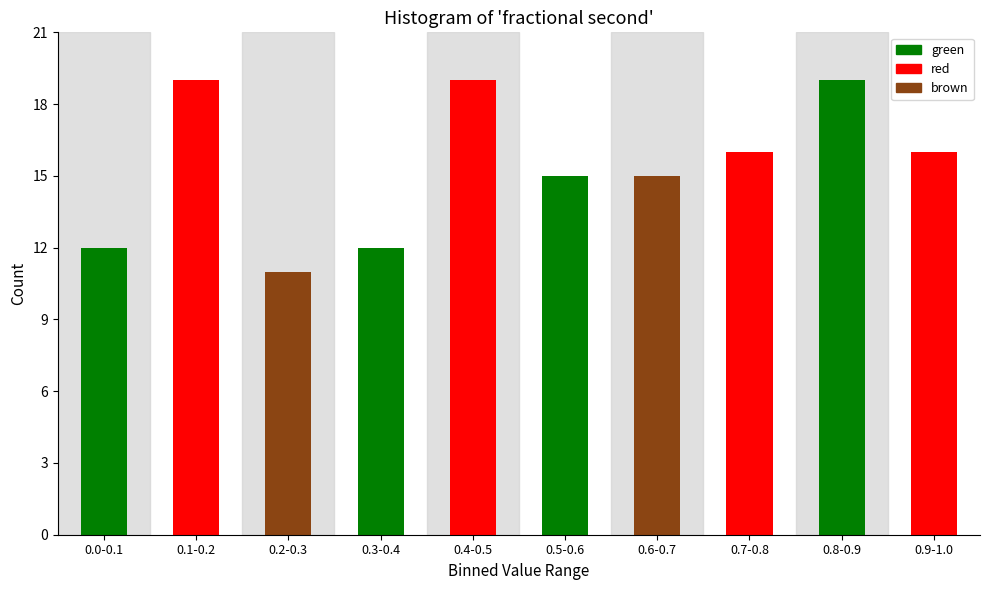

Reading left to right, extract all data points from this chart.

0.0-0.1=12	0.1-0.2=19	0.2-0.3=11	0.3-0.4=12	0.4-0.5=19	0.5-0.6=15	0.6-0.7=15	0.7-0.8=16	0.8-0.9=19	0.9-1.0=16